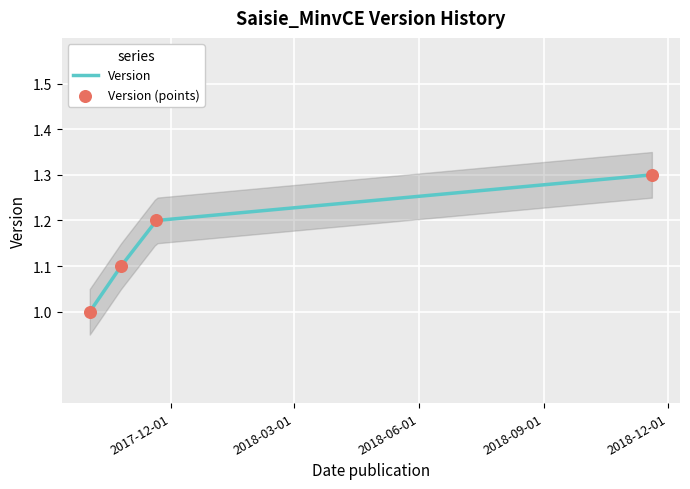

Between 2017-10-25 and 2017-10-02, which is larger?

2017-10-25